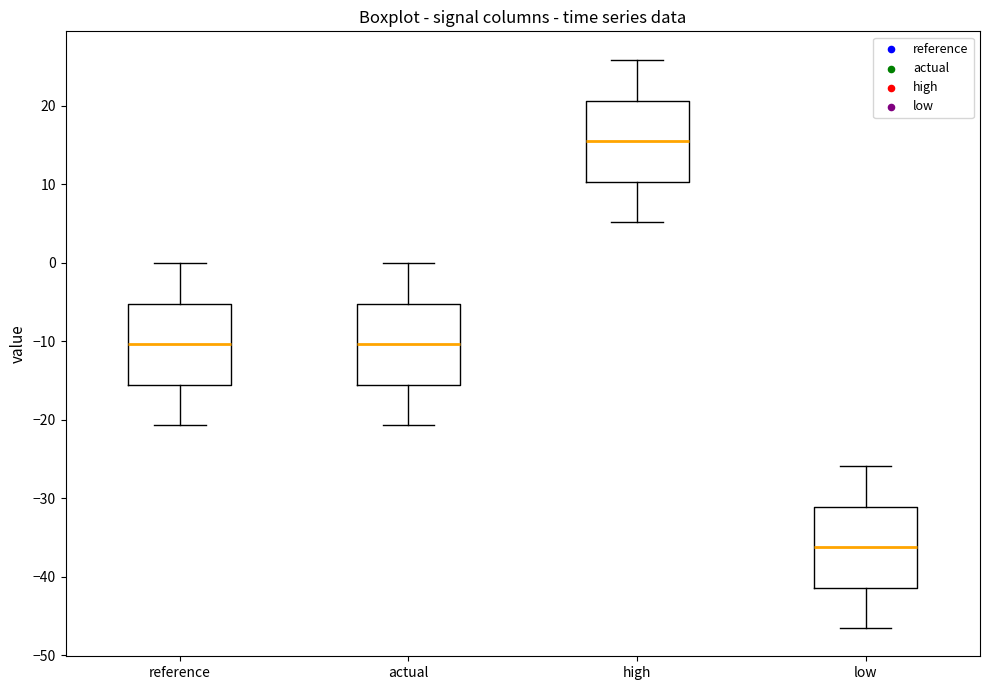

Which box's median line is the highest?

high